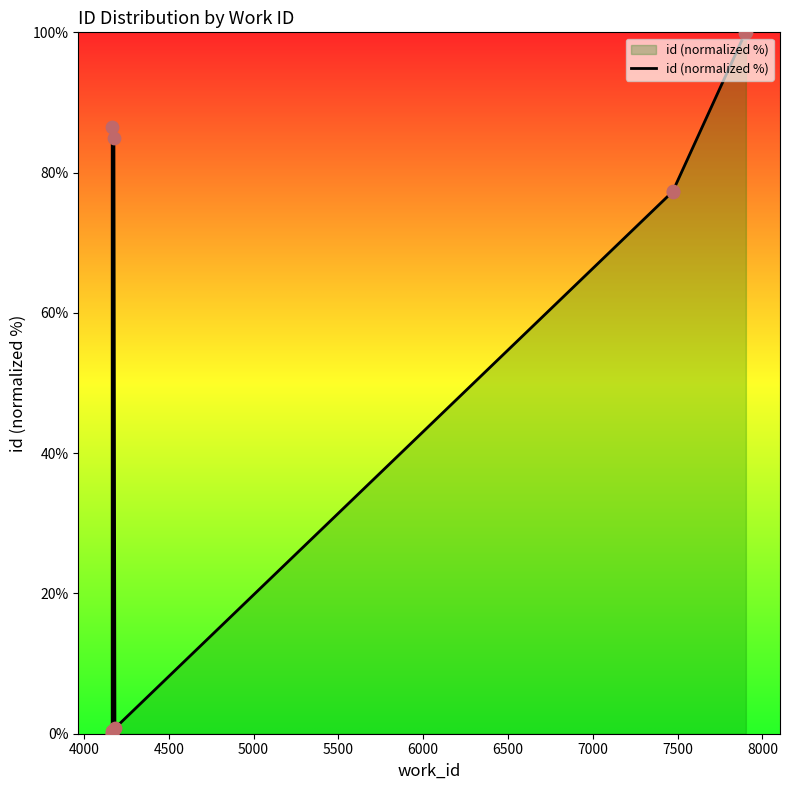

Between 8000 and 6000, which is larger?

8000